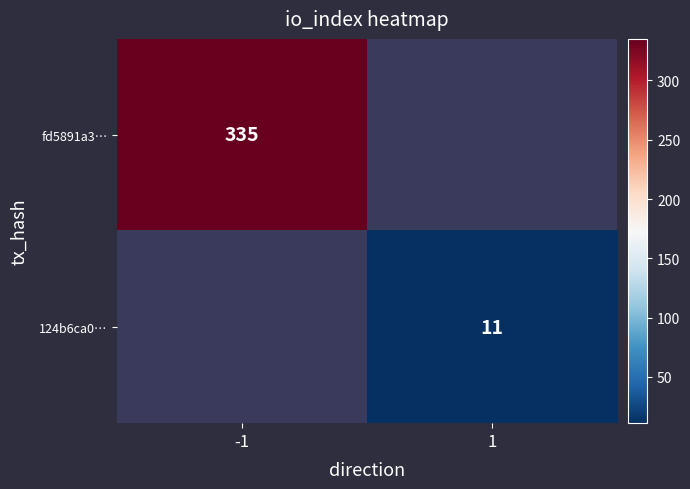

The value of fd5891a3… at -1 is 201. True or false?

False